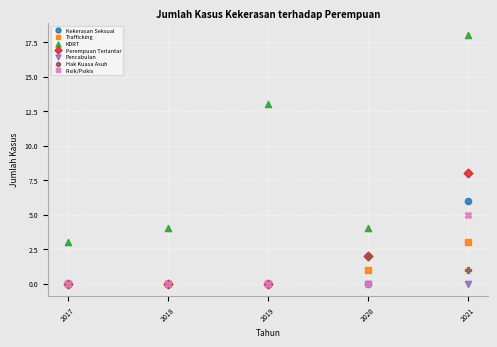

Across all series, what Y value is closest to 9?

8